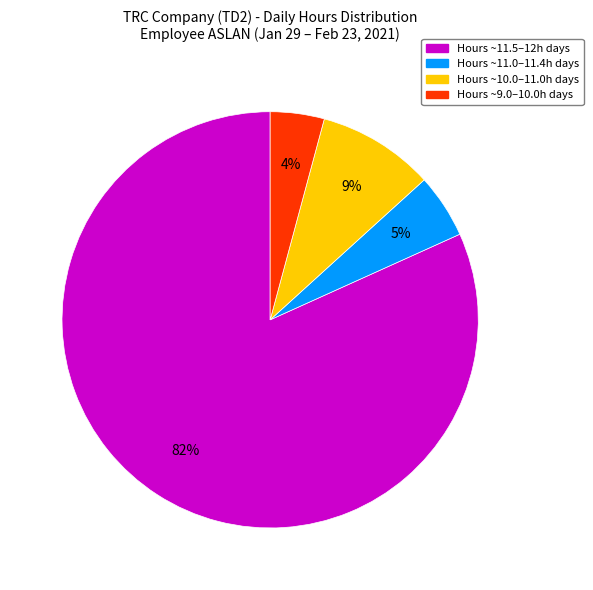

To the nearest percent, what is the difference between the largest and smallest slice percentages?

78%